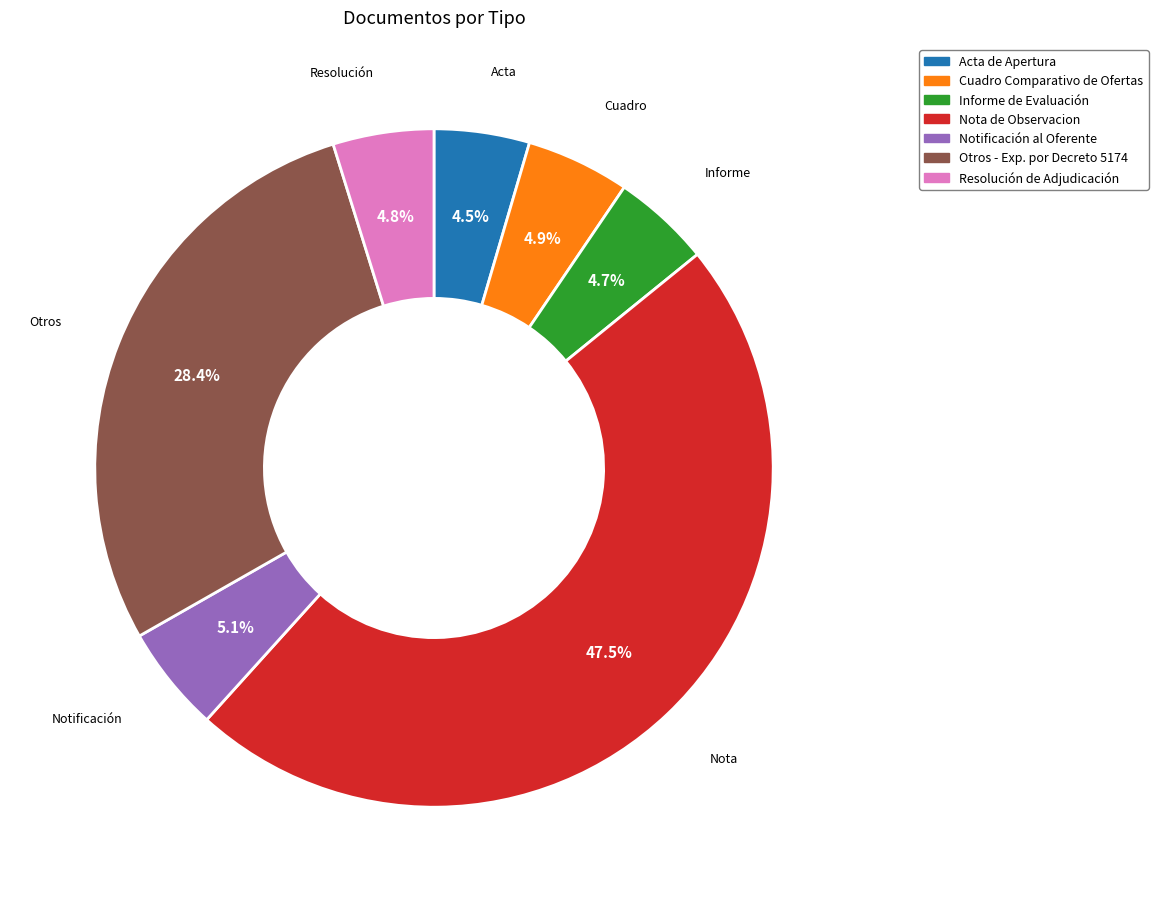

What is the largest slice in the pie chart?

Nota de Observacion